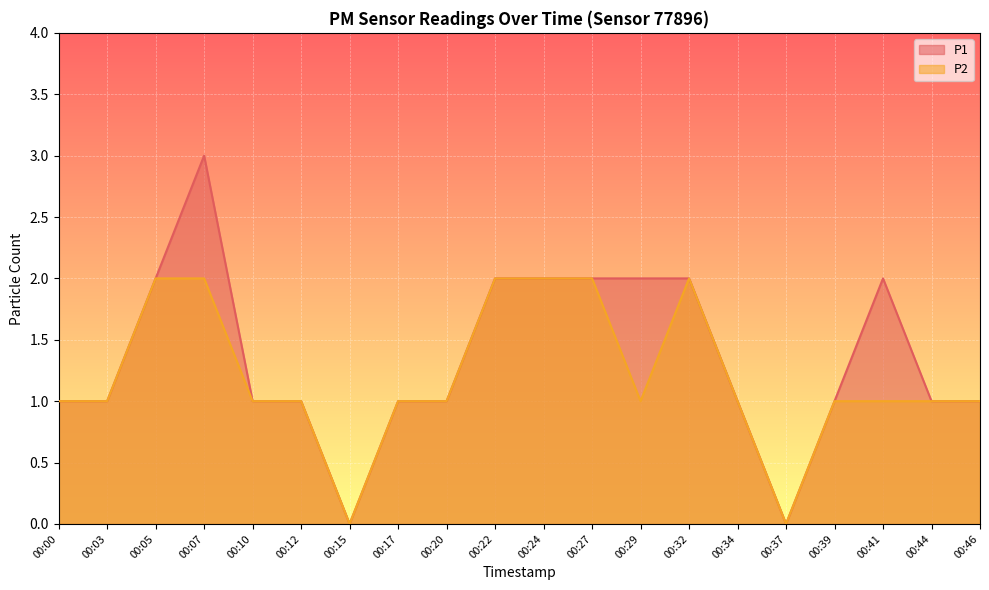

Which series has the largest total across all categories?

P1